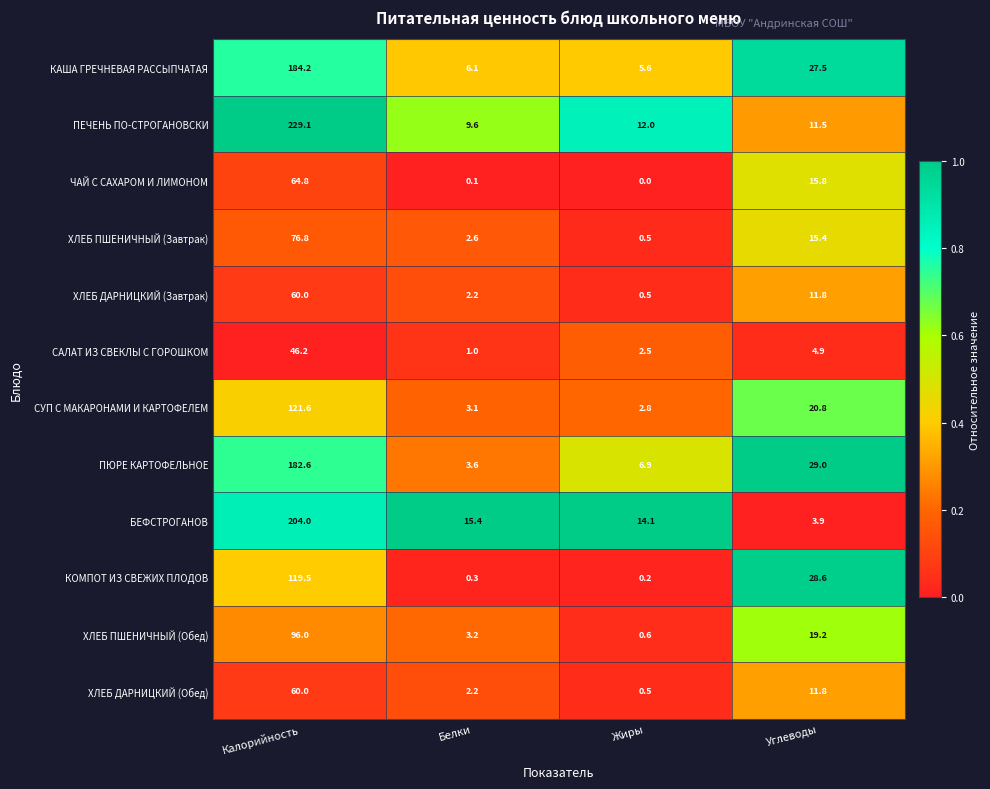

Where does the КАША ГРЕЧНЕВАЯ РАССЫПЧАТАЯ series first go above 27?

Калорийность